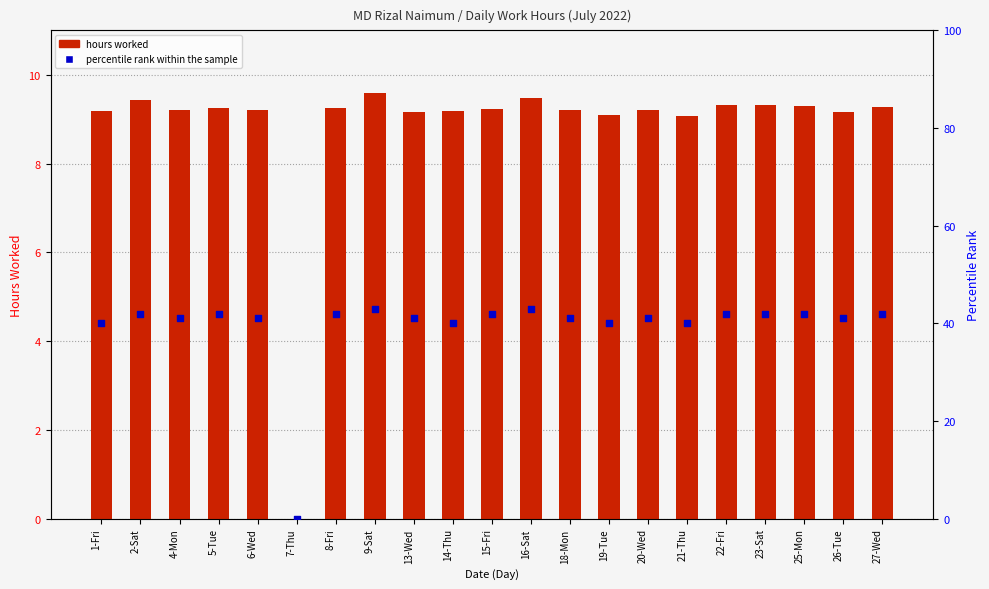

At which category is the sum across all series the highest?

9-Sat